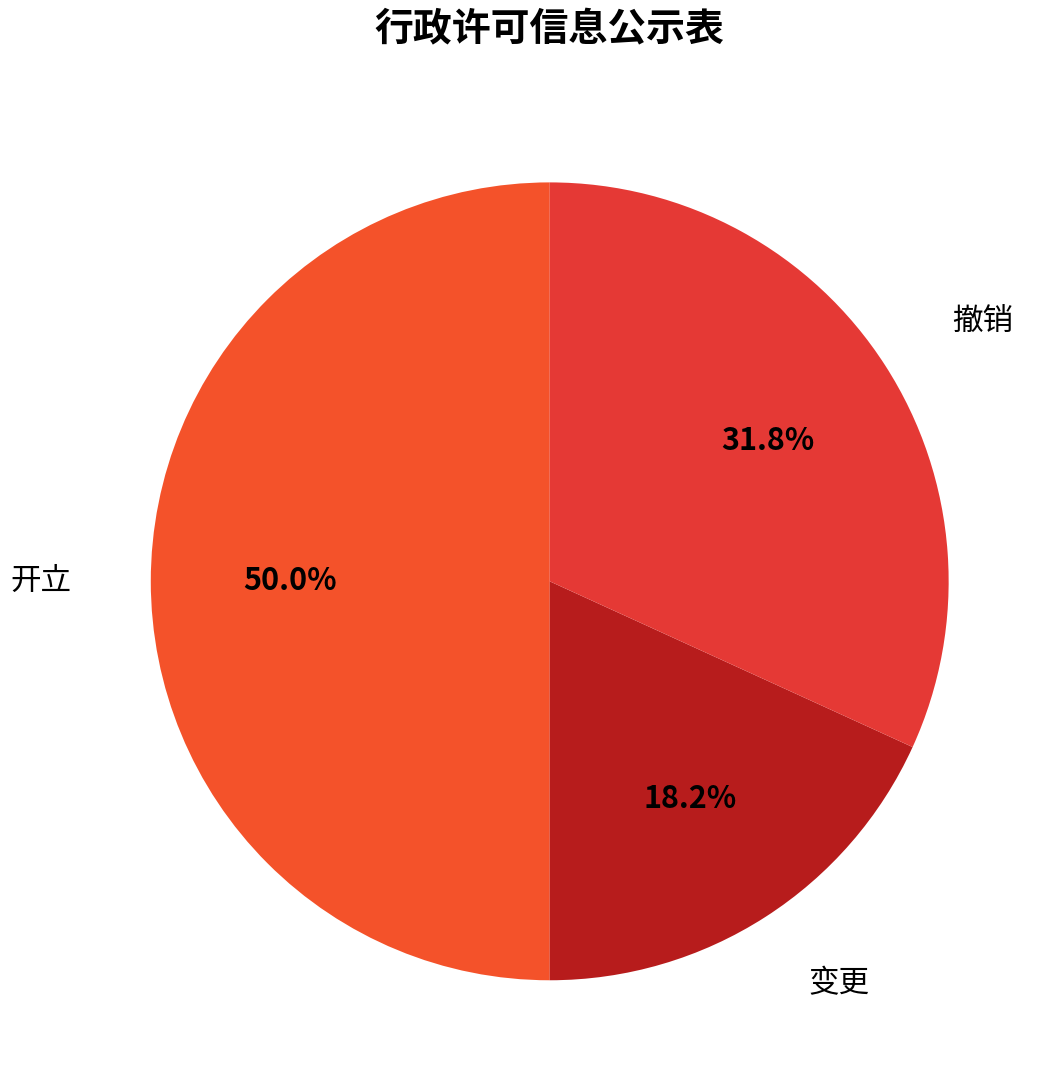

How many slices are in this pie chart?

3